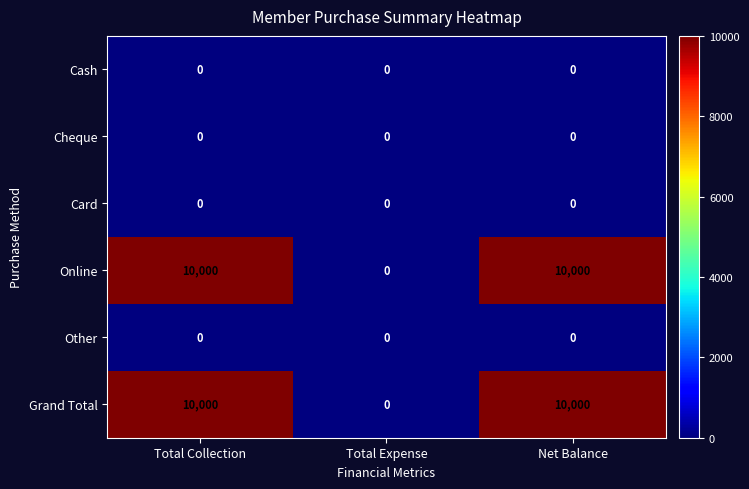

Is it true that Grand Total equals 10000 at Net Balance?

True